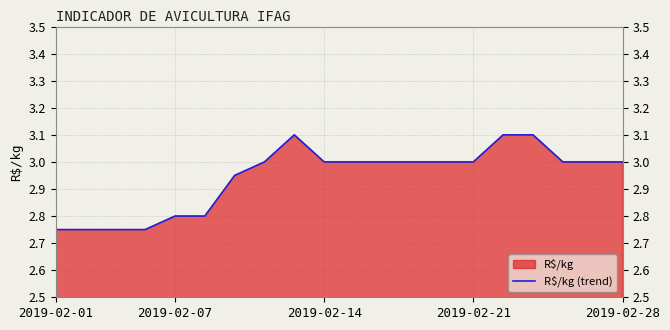

Reading right to left, extract all data points from this chart.

3.0	3.0	3.0	3.1	3.1	3.0	3.0	3.0	3.0	3.0	3.0	3.1	3.0	3.0	2.8	2.8	2.8	2.8	2.8	2.8